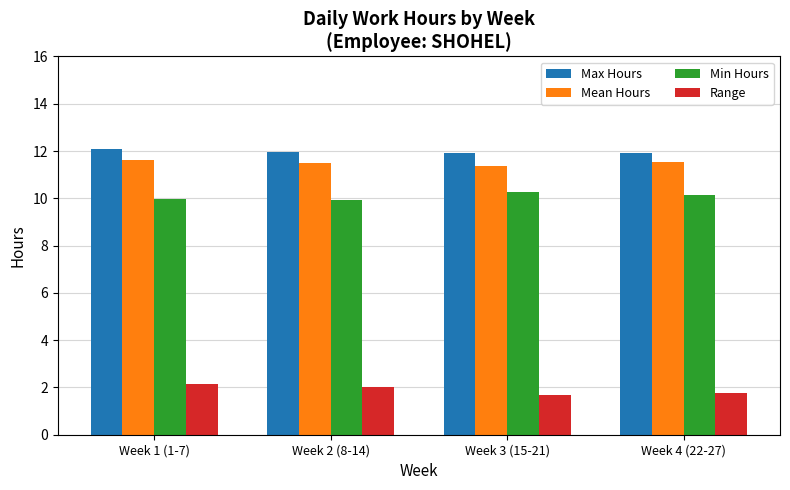

At how many categories does at least one series exceed 1?

4